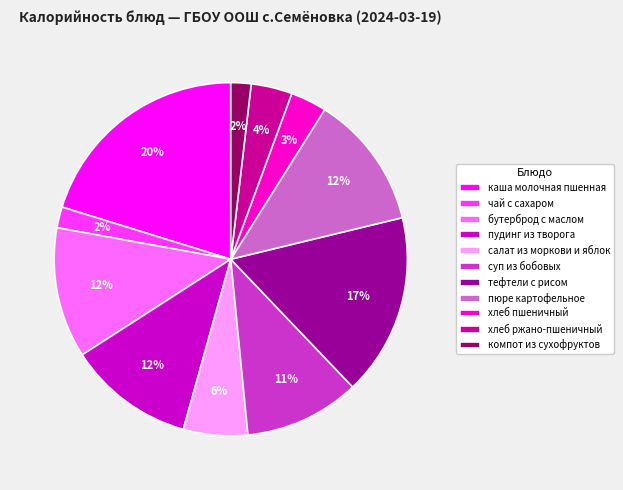

To the nearest percent, what is the average slice percentage?

9%